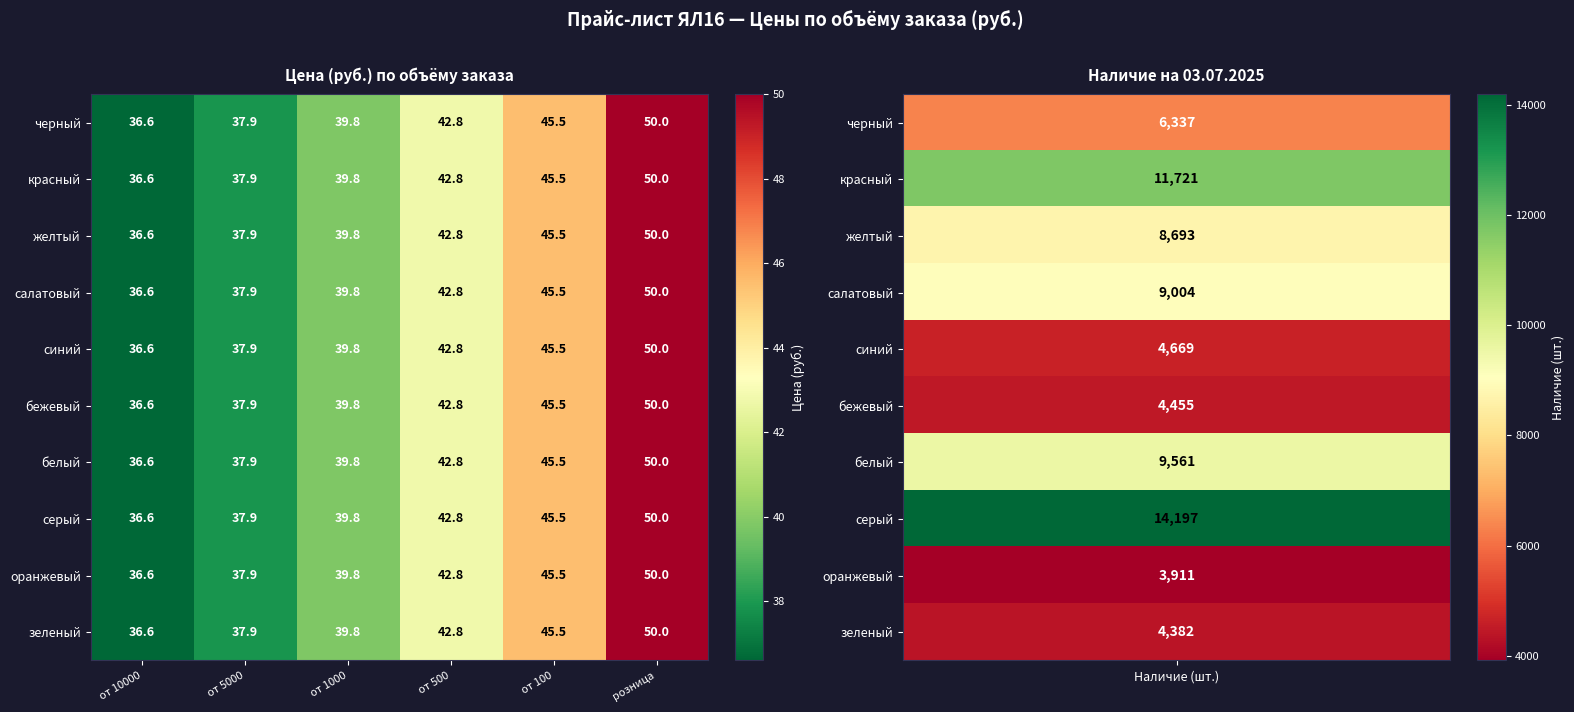

The value of черный at от 10000 is 60.6. True or false?

False